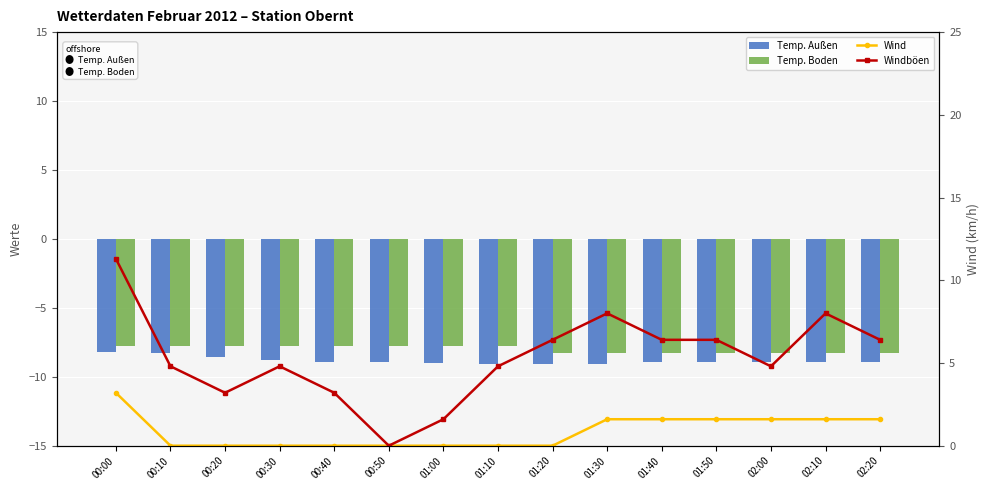

Which series has the widest spread of values?

Windböen